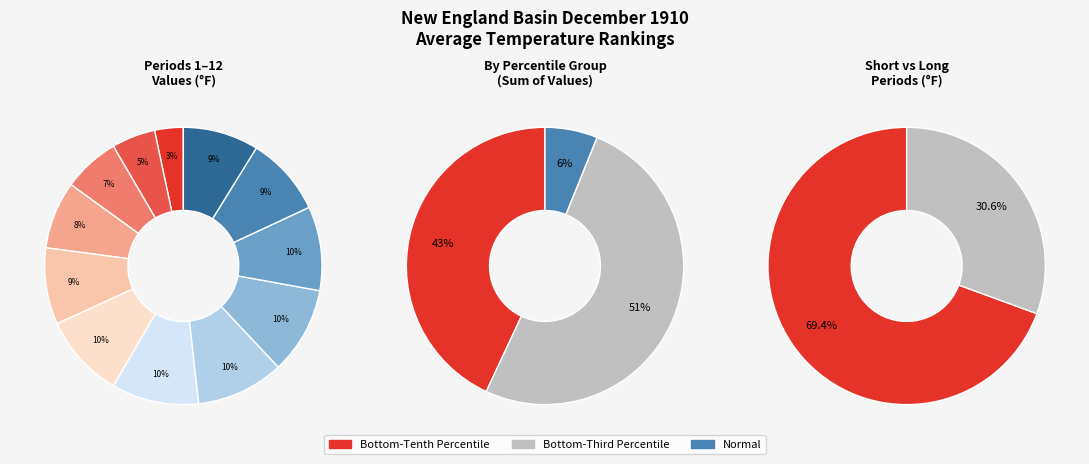

The 5 slice represents 16% of the pie. True or false?

False